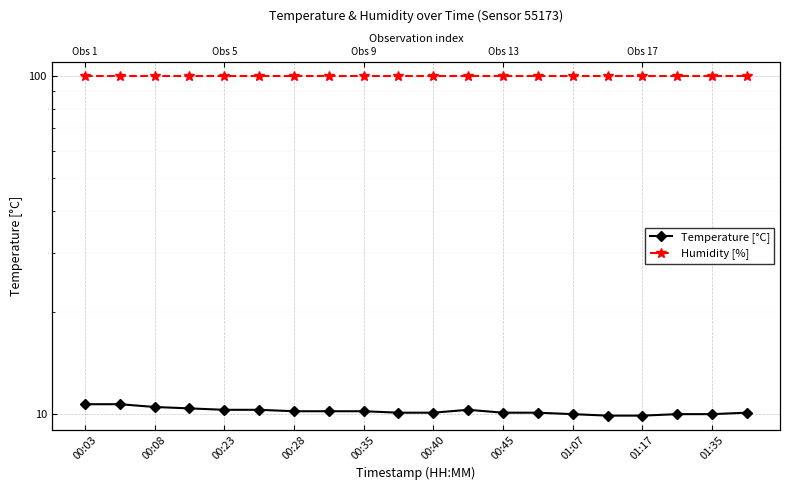

At which category is the sum across all series the highest?

00:03